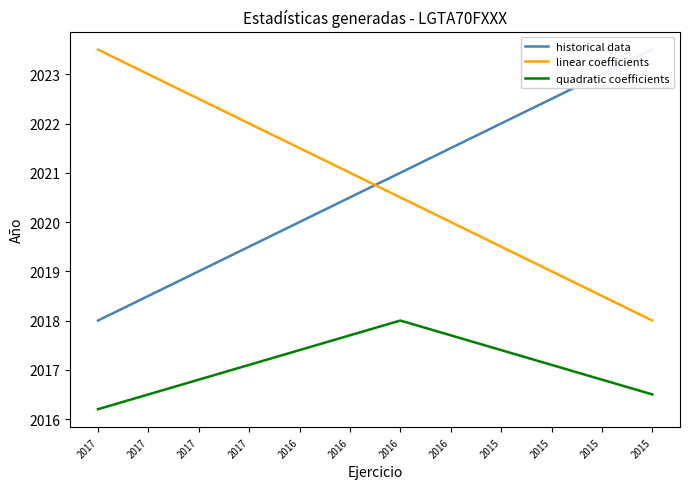

How many data points in quadratic coefficients are less than 2017?

5